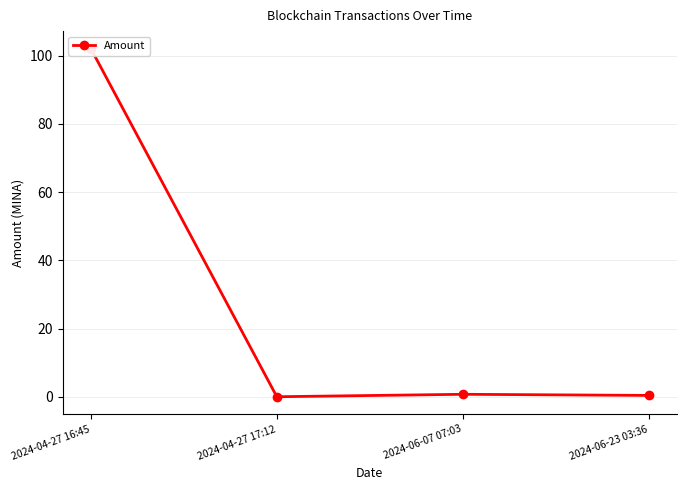

Rank the categories by value from highest to lowest.

2024-04-27 16:45, 2024-06-07 07:03, 2024-06-23 03:36, 2024-04-27 17:12